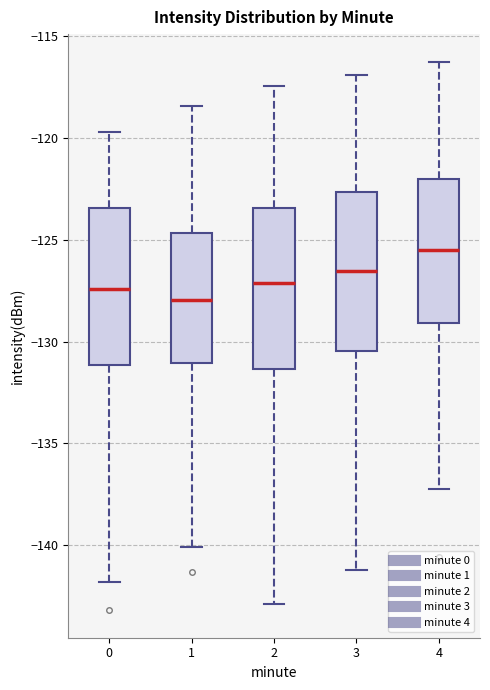

Reading left to right, transcribe this box plot: for each box, give where its median line is, the range the box spans, and where its two whiskers end, as read against the y-axis. The values are not printed on the chart, so give them approximately, as read against the axis.

0: median -127.5, box -131.0 to -123.5, whiskers -142.0 to -119.5
1: median -128.0, box -131.0 to -124.5, whiskers -140.0 to -118.5
2: median -127.0, box -131.5 to -123.5, whiskers -143.0 to -117.5
3: median -126.5, box -130.5 to -122.5, whiskers -141.0 to -117.0
4: median -125.5, box -129.0 to -122.0, whiskers -137.0 to -116.0